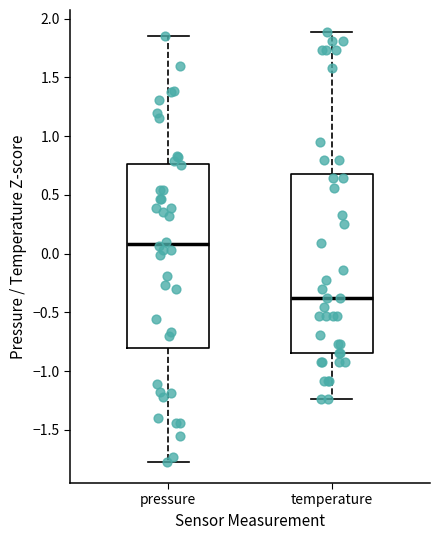

Where does the upper whisker of the box for temperature end on the y-axis? The values are not printed on the chart, so give them approximately, as read against the axis.

1.90